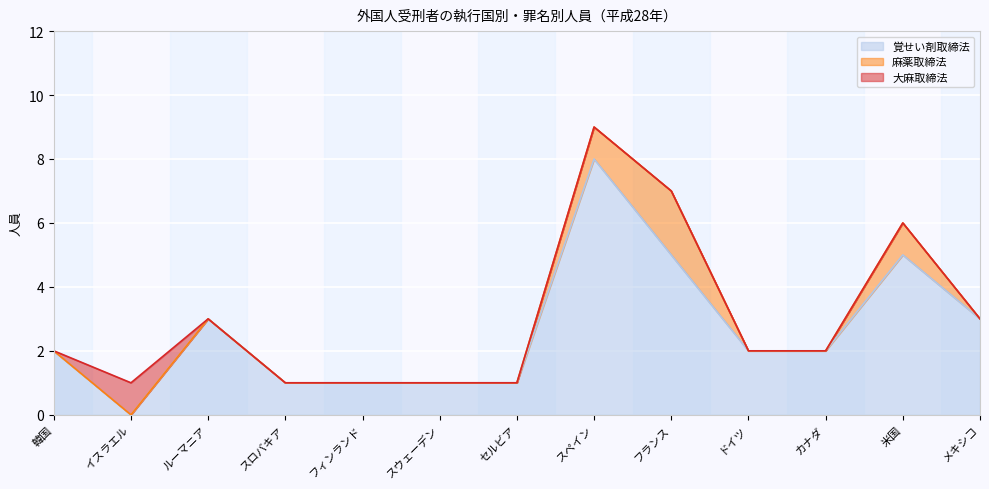

How many distinct data groups are displayed?

3